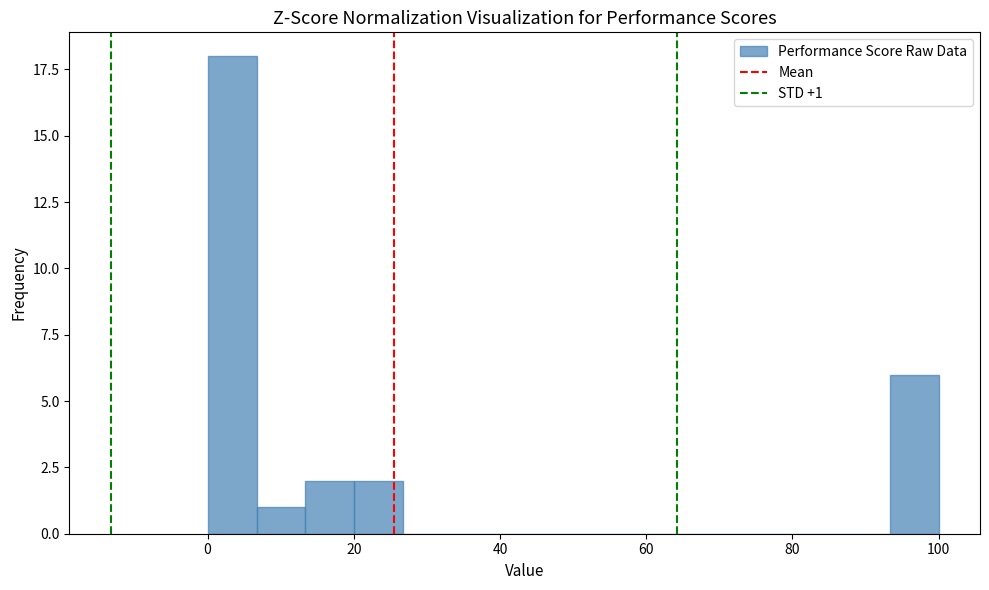

Read against the x-axis, roughly where is the centre of the tallest bar?

4